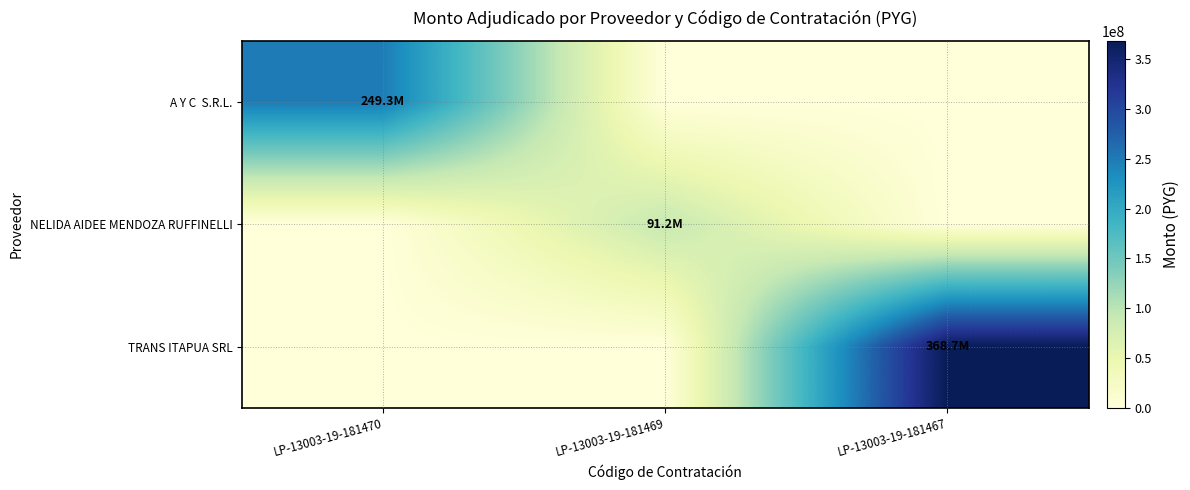

What is the difference between the highest and lowest values at LP-13003-19-181467?

368720000